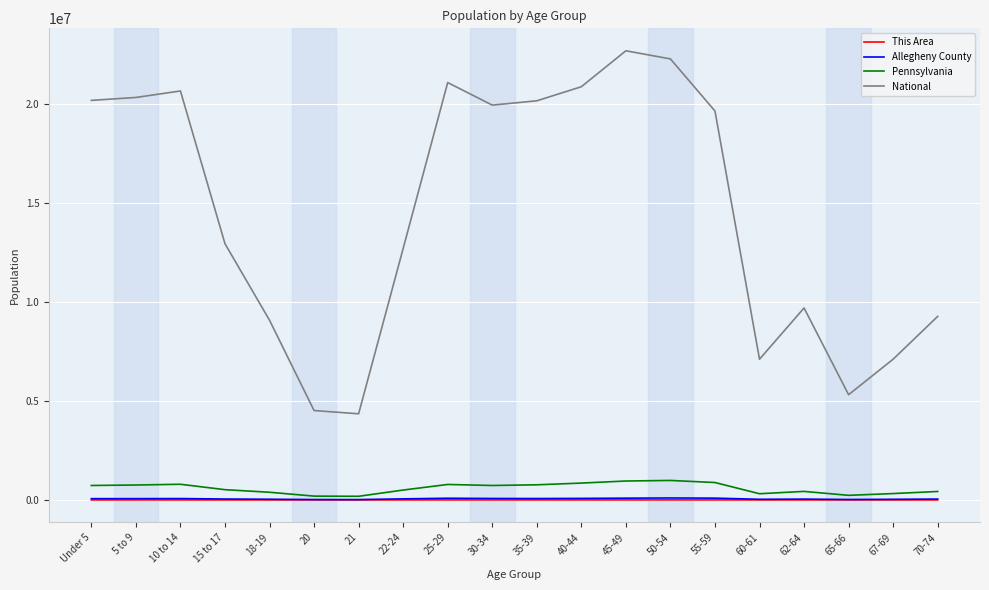

Where does the This Area series first go above 83?

10 to 14